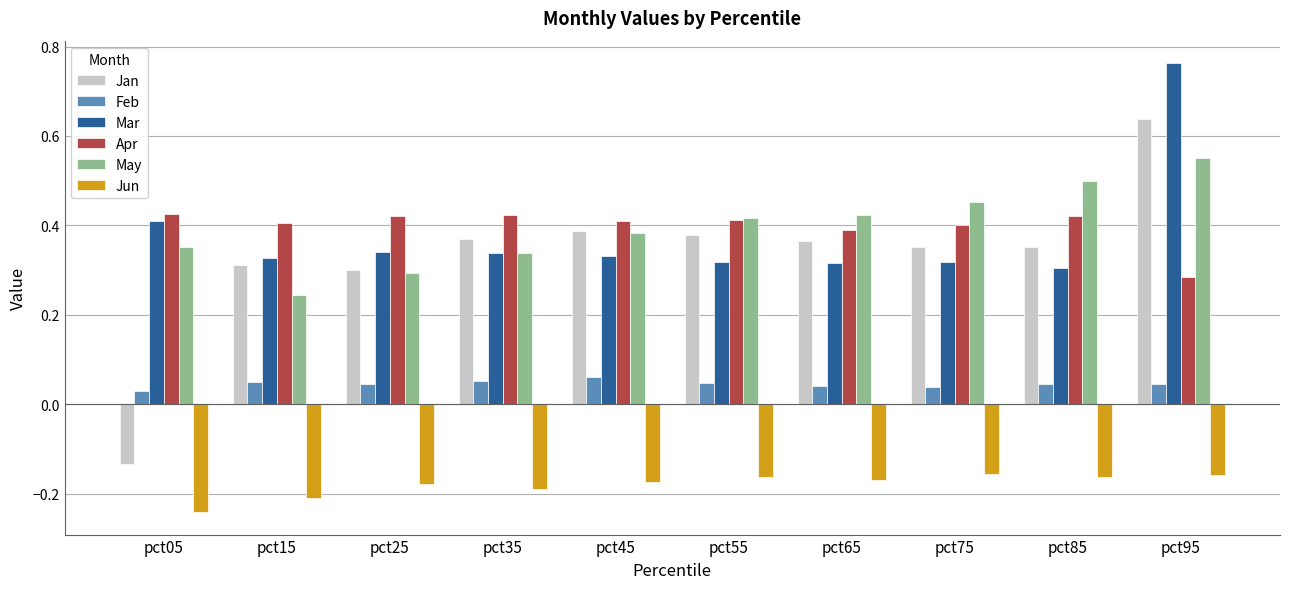

Is the value of Jun at pct85 greater than the value of Mar at pct65?

No